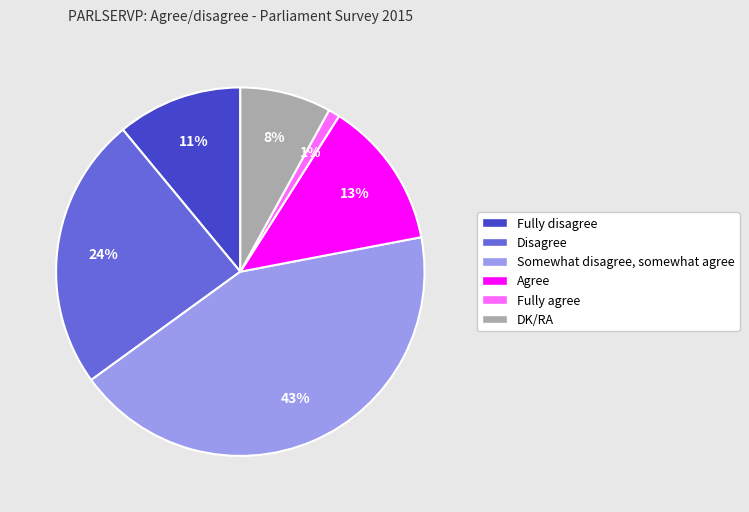

Is it true that DK/RA is 8% of the pie?

True